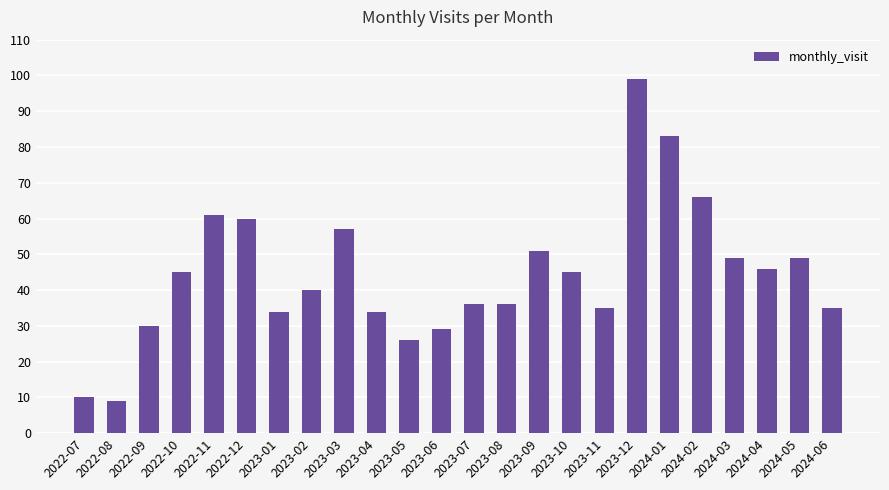

Is it true that the value at 2023-09 is 51?

True